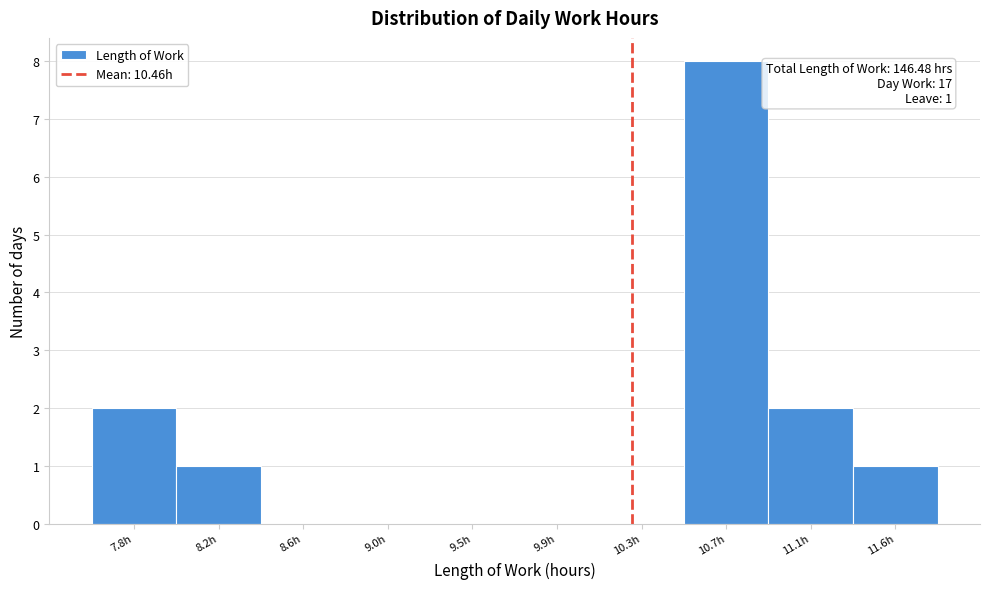

Reading right to left, transcribe all the data shown in this chart.

11.6h=1	11.1h=2	10.7h=8	10.3h=0	9.9h=0	9.5h=0	9.0h=0	8.6h=0	8.2h=1	7.8h=2